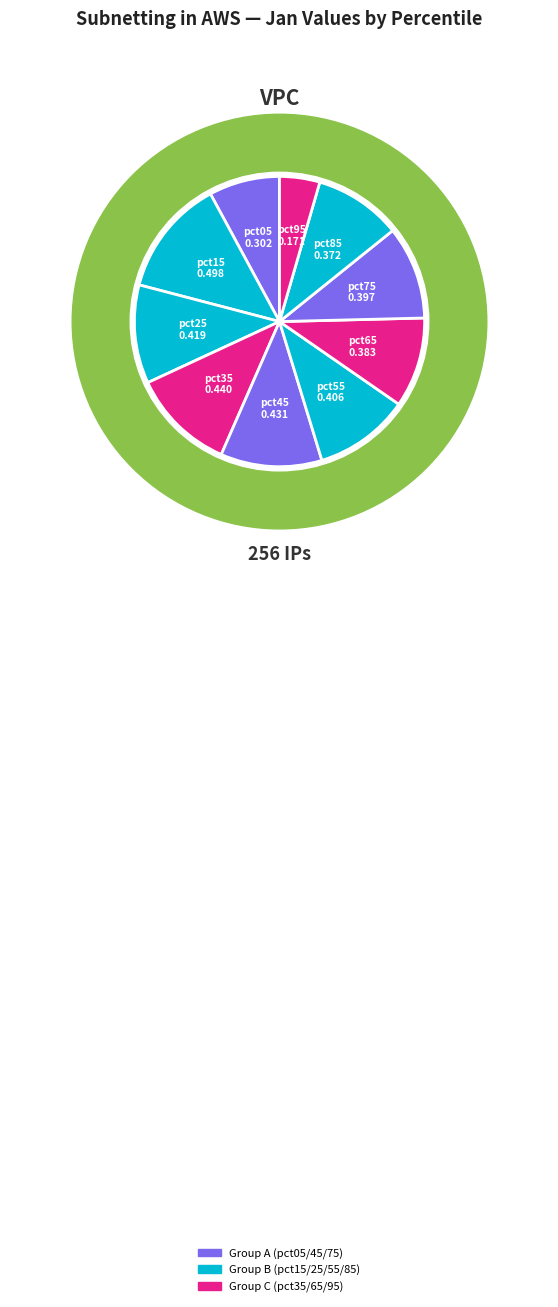

The pct05 slice represents 1% of the pie. True or false?

False